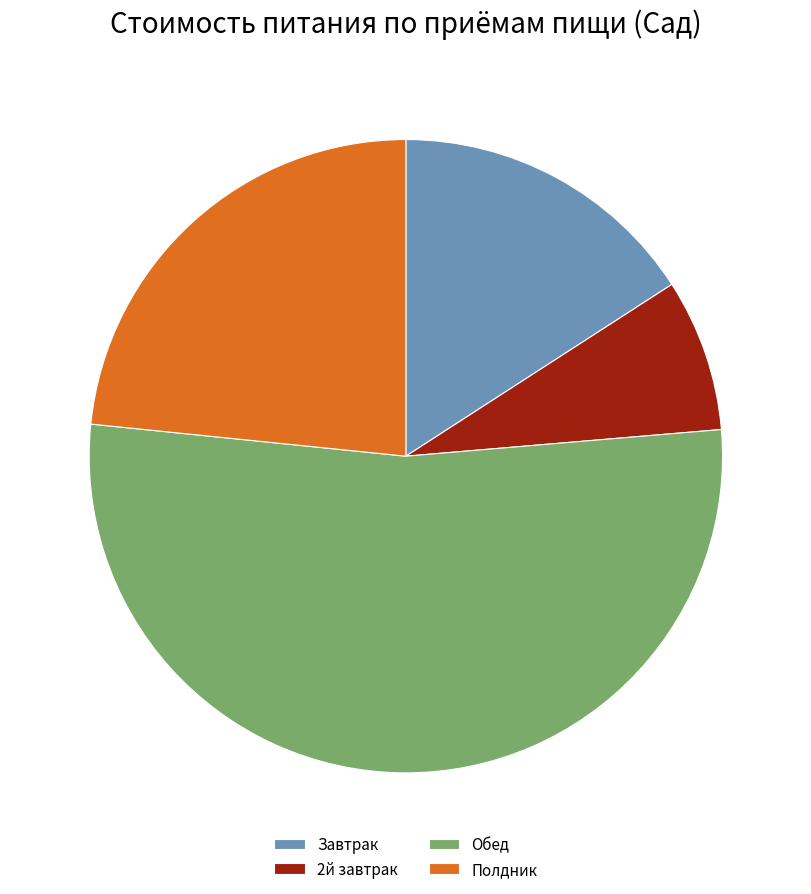

Between Завтрак and 2й завтрак, which is larger?

Завтрак